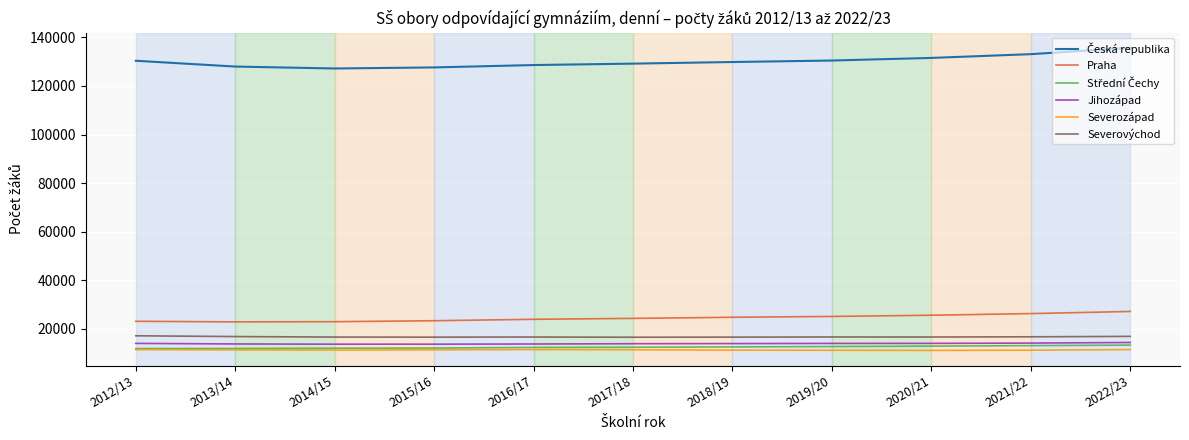

What is the smallest value displayed?

11190